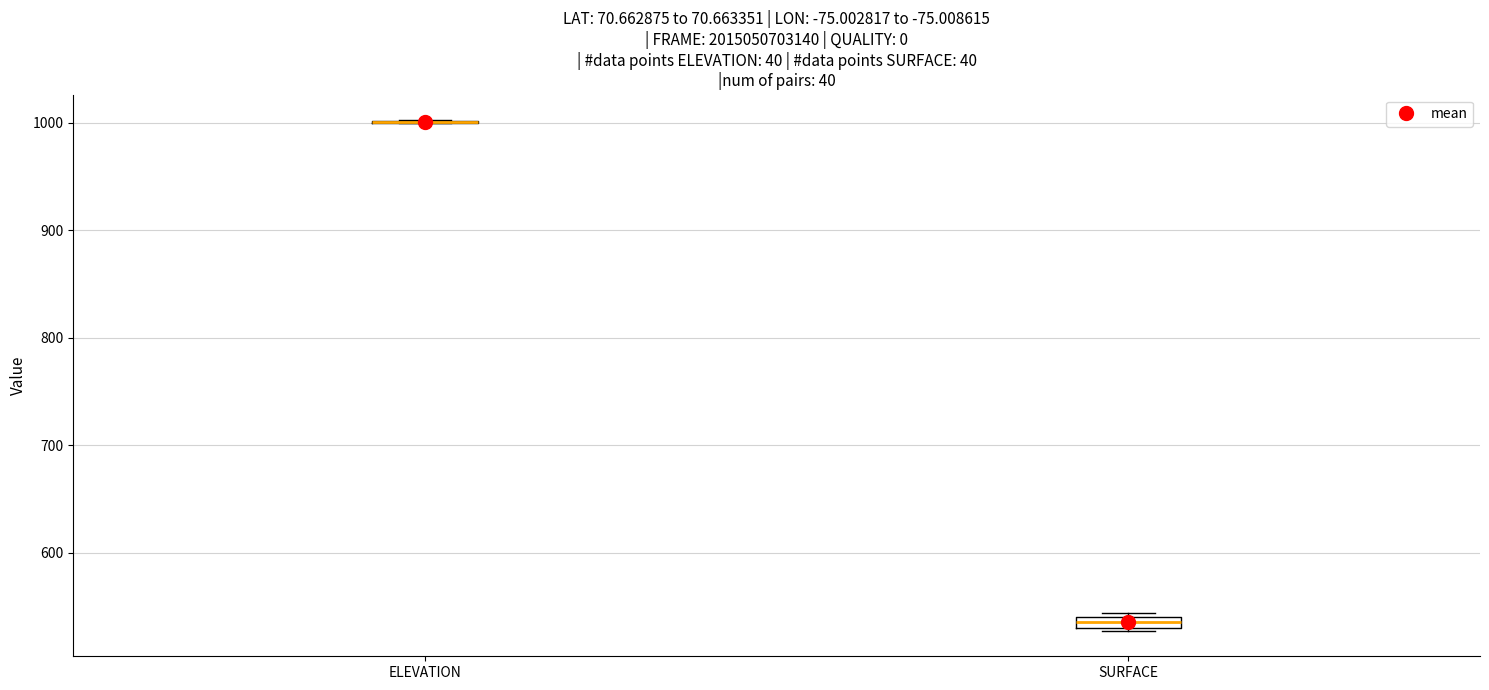

Where is the lower edge of the box for SURFACE on the y-axis? The values are not printed on the chart, so give them approximately, as read against the axis.

530